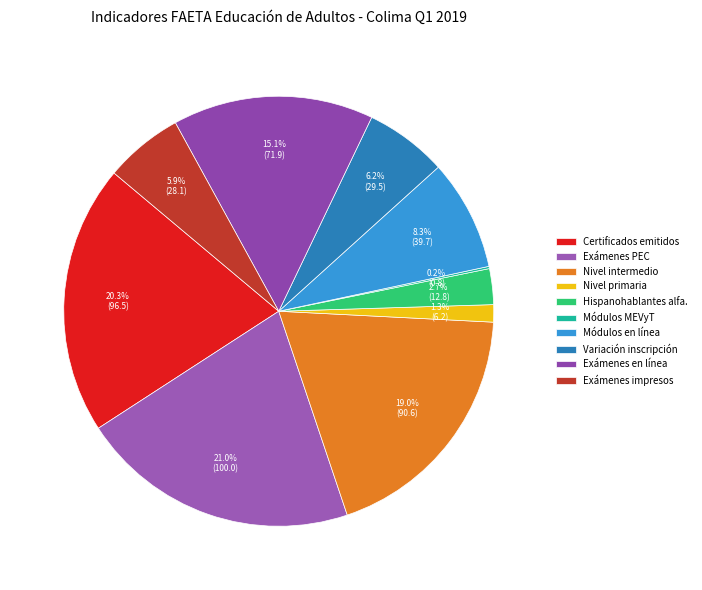

To the nearest percent, what is the average slice percentage?

10%